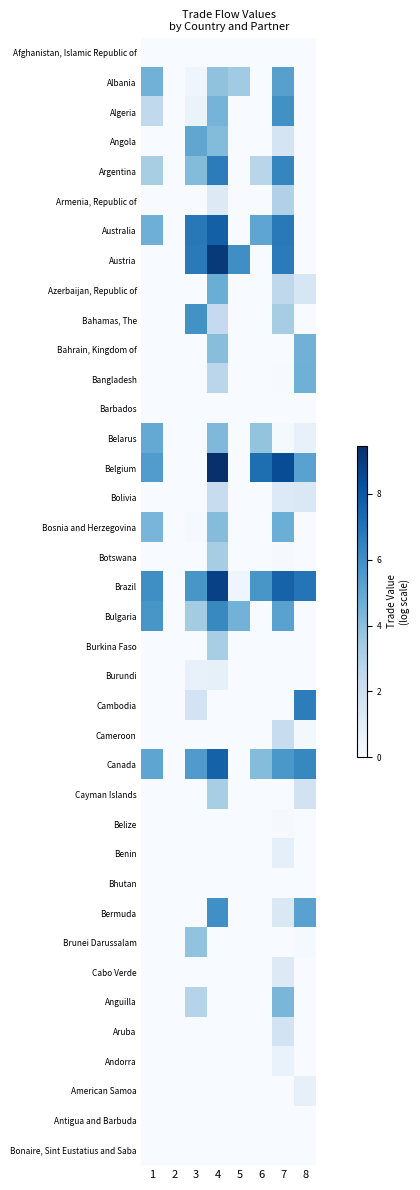

Reading left to right, transcribe all the data shown in this chart.

Afghanistan, Islamic Republic of: 1=0.0	2=0.0	3=0.0	4=0.0	5=0.0	6=0.0	7=0.0	8=0.0
Albania: 1=4.6	2=0.0	3=0.4	4=3.9	5=3.5	6=0.0	7=5.3	8=0.0
Algeria: 1=2.5	2=0.0	3=0.6	4=4.5	5=0.0	6=0.0	7=5.9	8=0.0
Angola: 1=0.0	2=0.0	3=5.1	4=4.1	5=0.0	6=0.0	7=1.7	8=0.0
Argentina: 1=3.2	2=0.0	3=4.2	4=6.7	5=0.0	6=2.8	7=6.3	8=0.0
Armenia, Republic of: 1=0.0	2=0.0	3=0.0	4=1.2	5=0.0	6=0.0	7=3.0	8=0.0
Australia: 1=4.7	2=0.0	3=6.8	4=7.7	5=0.0	6=5.1	7=6.8	8=0.0
Austria: 1=0.0	2=0.0	3=6.8	4=9.1	5=6.0	6=0.0	7=6.7	8=0.0
Azerbaijan, Republic of: 1=0.0	2=0.0	3=0.0	4=4.7	5=0.0	6=0.0	7=2.6	8=1.5
Bahamas, The: 1=0.0	2=0.0	3=5.9	4=2.4	5=0.0	6=0.0	7=3.3	8=0.0
Bahrain, Kingdom of: 1=0.0	2=0.0	3=0.0	4=4.1	5=0.0	6=0.0	7=0.0	8=4.6
Bangladesh: 1=0.0	2=0.0	3=0.0	4=2.7	5=0.0	6=0.0	7=0.1	8=4.6
Barbados: 1=0.0	2=0.0	3=0.0	4=0.0	5=0.0	6=0.0	7=0.0	8=0.0
Belarus: 1=4.9	2=0.0	3=0.0	4=4.3	5=0.0	6=3.8	7=0.1	8=0.7
Belgium: 1=5.5	2=0.0	3=0.0	4=9.5	5=0.0	6=7.2	7=8.4	8=5.2
Bolivia: 1=0.0	2=0.0	3=0.0	4=2.3	5=0.0	6=0.0	7=1.3	8=1.4
Bosnia and Herzegovina: 1=4.4	2=0.0	3=0.1	4=4.1	5=0.0	6=0.0	7=4.7	8=0.0
Botswana: 1=0.0	2=0.0	3=0.0	4=3.3	5=0.0	6=0.0	7=0.1	8=0.0
Brazil: 1=6.0	2=0.0	3=5.7	4=8.8	5=0.4	6=5.7	7=7.6	8=7.0
Bulgaria: 1=5.7	2=0.0	3=3.4	4=6.2	5=4.5	6=0.0	7=5.2	8=0.0
Burkina Faso: 1=0.0	2=0.0	3=0.0	4=3.3	5=0.0	6=0.0	7=0.0	8=0.0
Burundi: 1=0.0	2=0.0	3=0.7	4=0.8	5=0.0	6=0.0	7=0.0	8=0.0
Cambodia: 1=0.0	2=0.0	3=1.7	4=0.0	5=0.0	6=0.0	7=0.0	8=6.6
Cameroon: 1=0.0	2=0.0	3=0.0	4=0.0	5=0.0	6=0.0	7=2.3	8=0.2
Canada: 1=5.1	2=0.0	3=5.5	4=7.6	5=0.0	6=4.1	7=5.7	8=6.3
Cayman Islands: 1=0.0	2=0.0	3=0.0	4=3.3	5=0.0	6=0.0	7=0.0	8=1.8
Belize: 1=0.0	2=0.0	3=0.0	4=0.0	5=0.0	6=0.0	7=0.1	8=0.0
Benin: 1=0.0	2=0.0	3=0.0	4=0.0	5=0.0	6=0.0	7=0.9	8=0.0
Bhutan: 1=0.0	2=0.0	3=0.0	4=0.0	5=0.0	6=0.0	7=0.0	8=0.0
Bermuda: 1=0.0	2=0.0	3=0.0	4=6.0	5=0.0	6=0.0	7=1.4	8=5.2
Brunei Darussalam: 1=0.0	2=0.0	3=3.8	4=0.0	5=0.0	6=0.0	7=0.0	8=0.1
Cabo Verde: 1=0.0	2=0.0	3=0.0	4=0.0	5=0.0	6=0.0	7=1.2	8=0.0
Anguilla: 1=0.0	2=0.0	3=2.8	4=0.0	5=0.0	6=0.0	7=4.4	8=0.0
Aruba: 1=0.0	2=0.0	3=0.0	4=0.0	5=0.0	6=0.0	7=1.7	8=0.0
Andorra: 1=0.0	2=0.0	3=0.0	4=0.0	5=0.0	6=0.0	7=0.7	8=0.0
American Samoa: 1=0.0	2=0.0	3=0.0	4=0.0	5=0.0	6=0.0	7=0.0	8=0.8
Antigua and Barbuda: 1=0.0	2=0.0	3=0.0	4=0.0	5=0.0	6=0.0	7=0.0	8=0.0
Bonaire, Sint Eustatius and Saba: 1=0.0	2=0.0	3=0.0	4=0.0	5=0.0	6=0.0	7=0.0	8=0.0